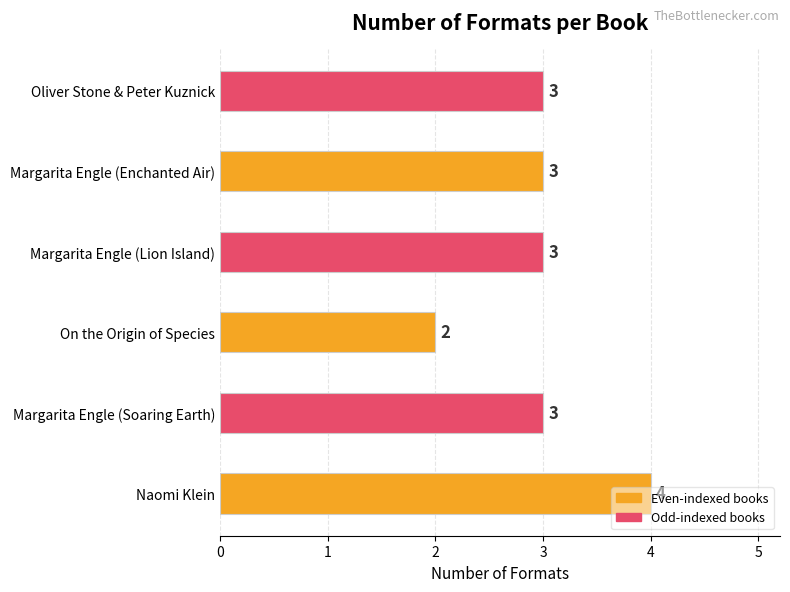

What is the label of the 5th bar from the left?

Margarita Engle (Enchanted Air)